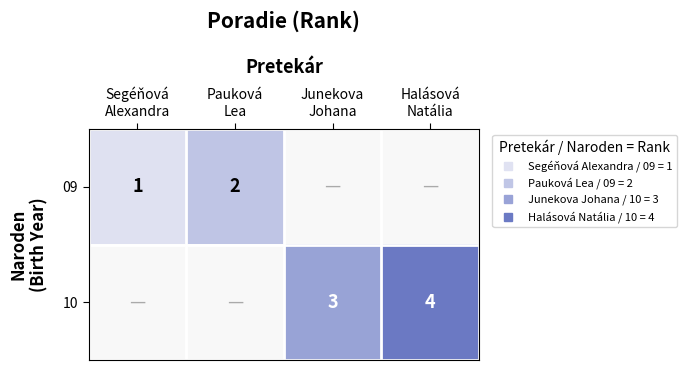

Rank the series by their average value, from lowest to highest.

09, 10